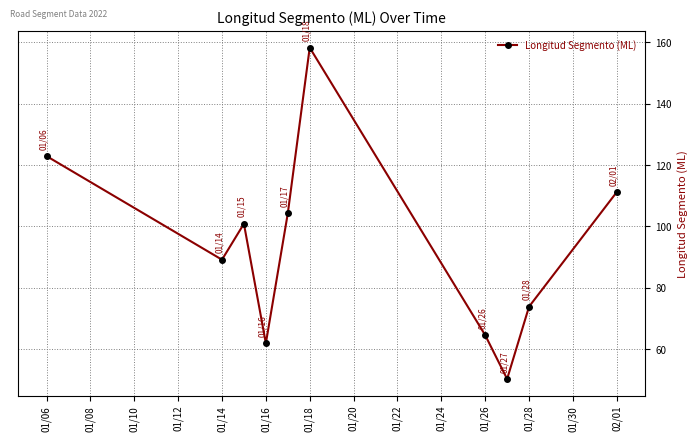

How many interior local valleys (lower than both neighbors) does the data have?

3